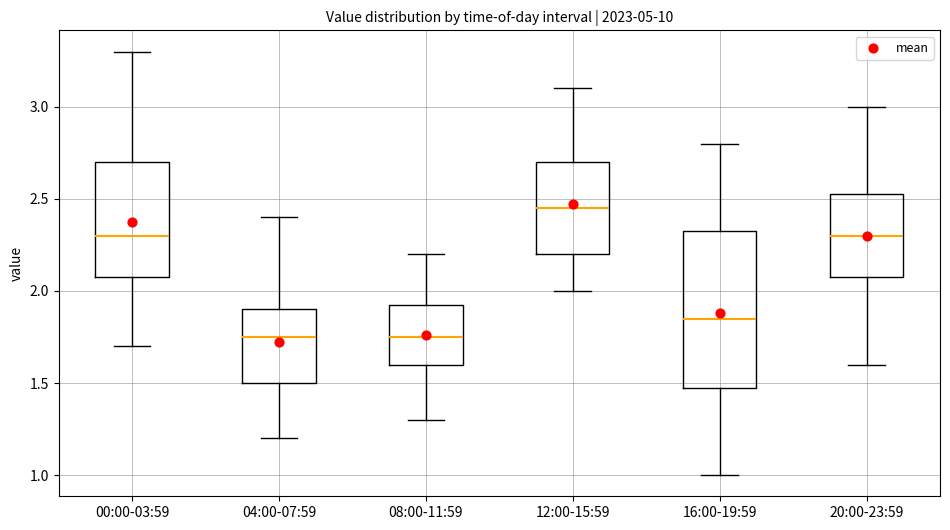

Where is the upper edge of the box for 04:00-07:59 on the y-axis? The values are not printed on the chart, so give them approximately, as read against the axis.

1.90